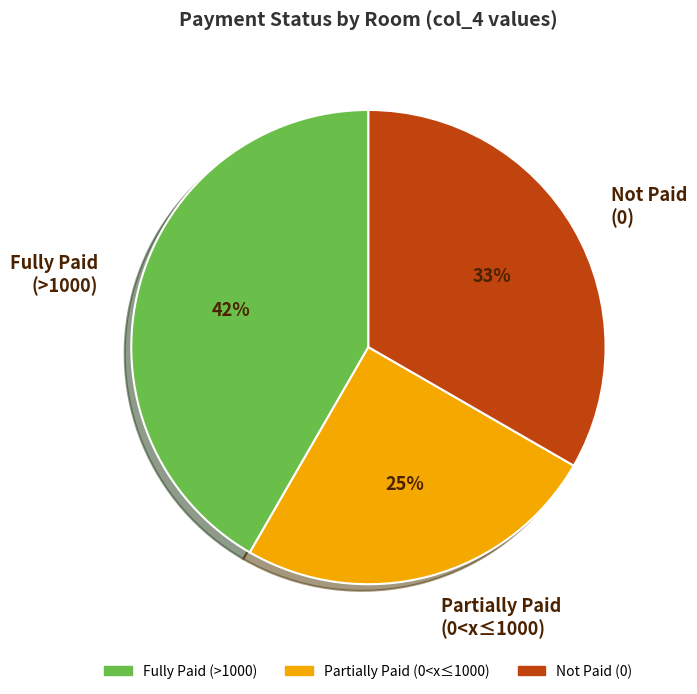

Rank the categories by value from lowest to highest.

Partially Paid (0<x≤1000), Not Paid (0), Fully Paid (>1000)